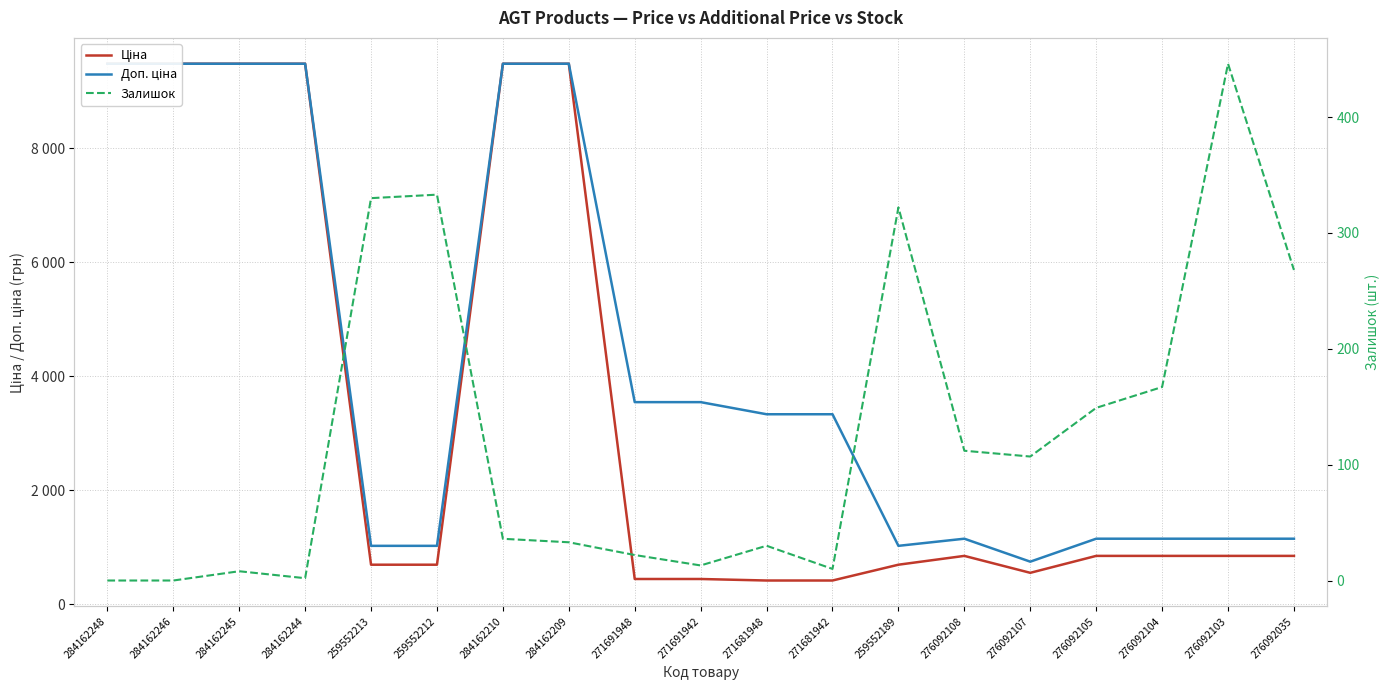

How many interior local valleys does the Ціна series have?

1